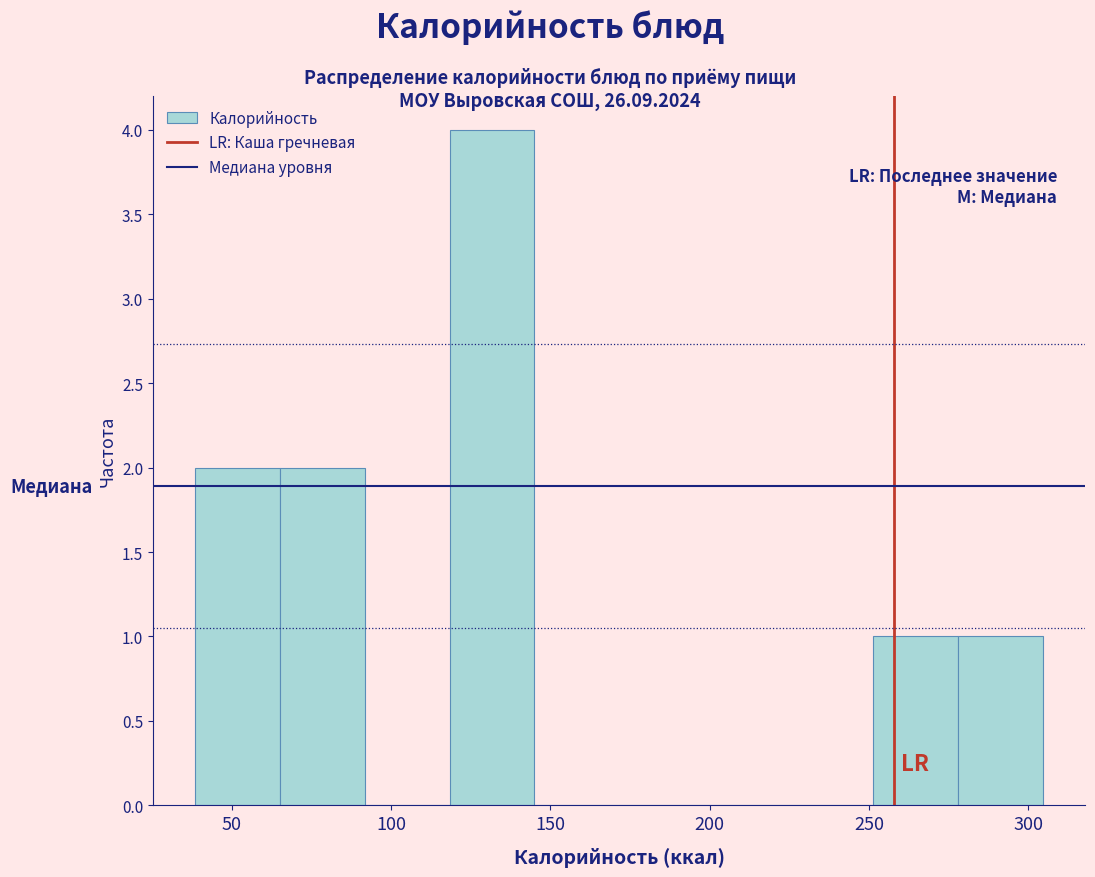

Over which range of the x-axis is the bar tallest?

120 to 145